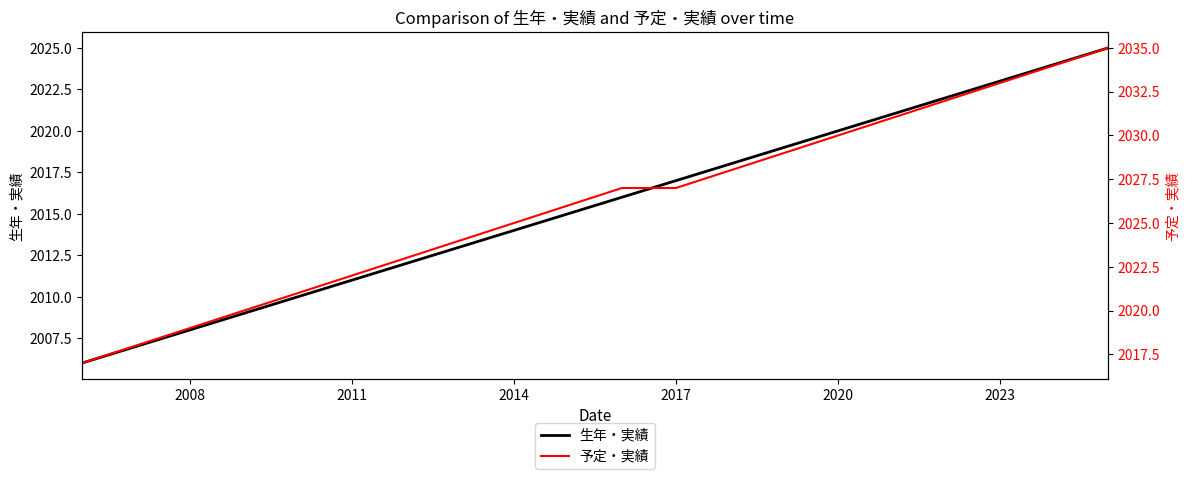

Is it true that 予定・実績 equals 3429 at 2011?

False